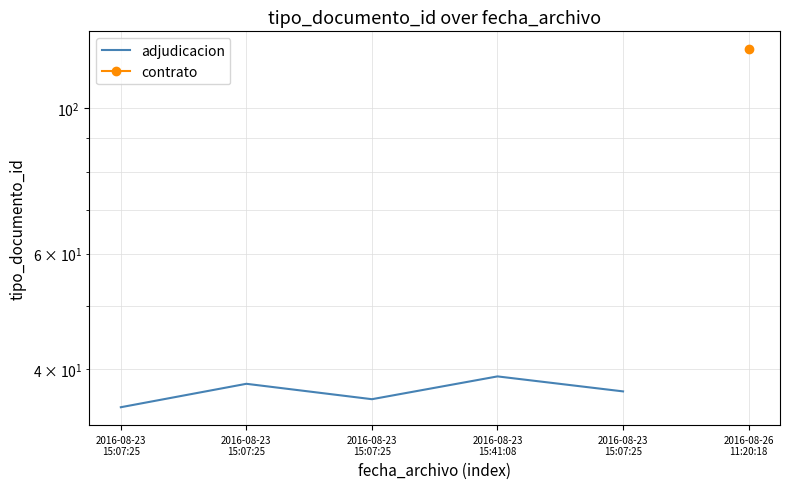

At which label is the value closest to 37?

2016-08-23
15:07:25